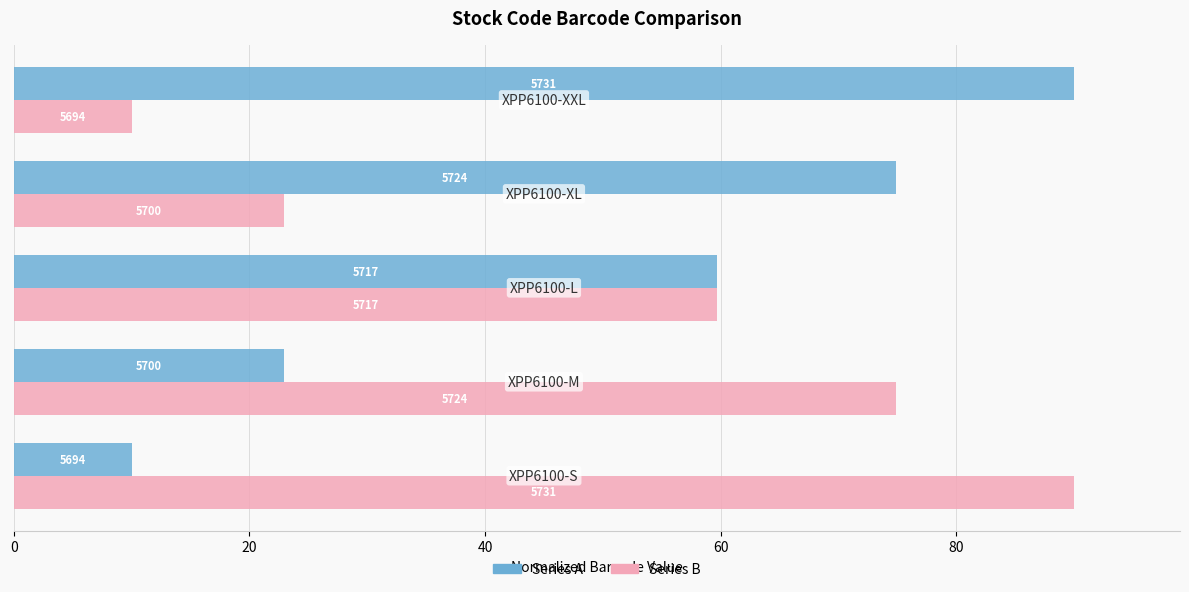

What are all the series names shown in the legend?

Series A, Series B